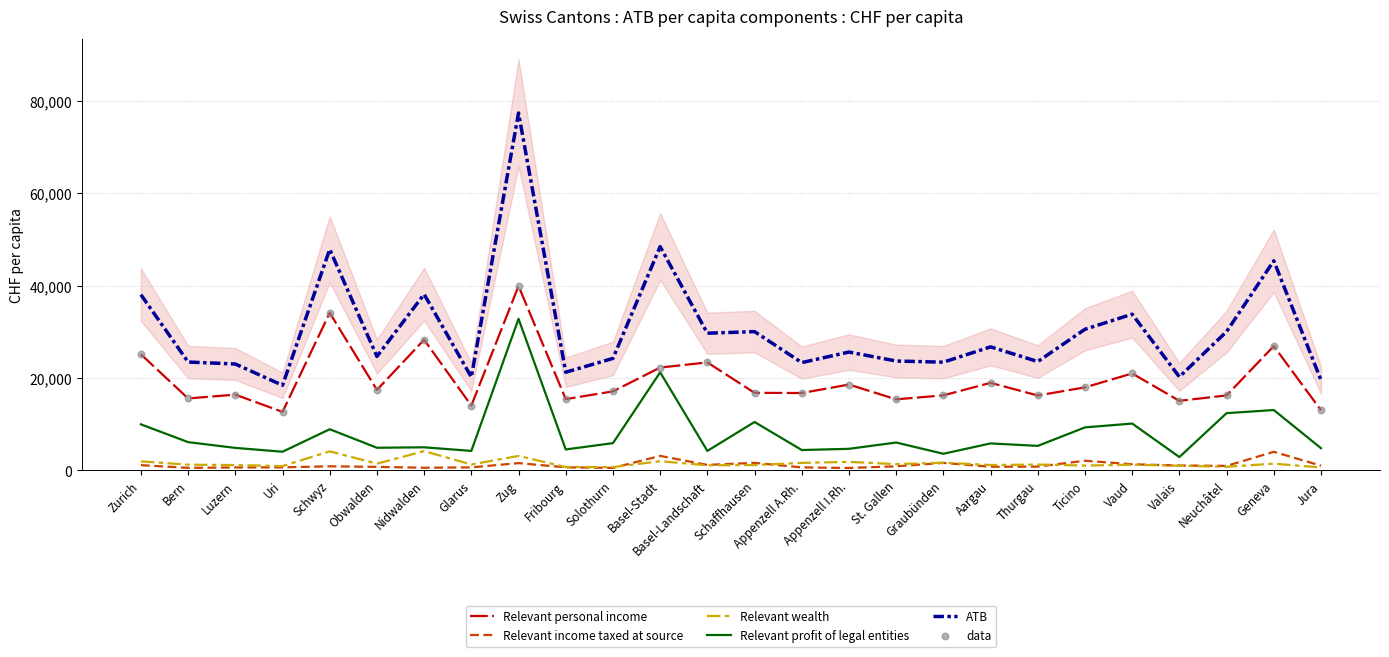

At which category is the sum across all series the highest?

Zug